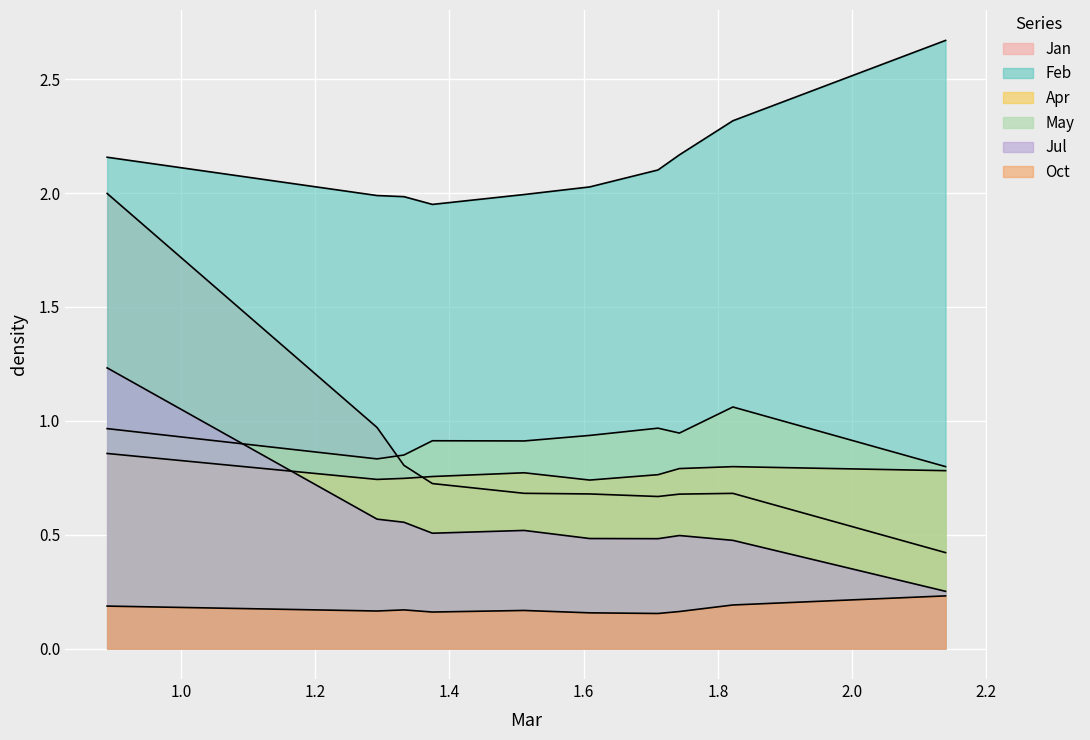

What are all the series names shown in the legend?

Jan, Feb, Apr, May, Jul, Oct